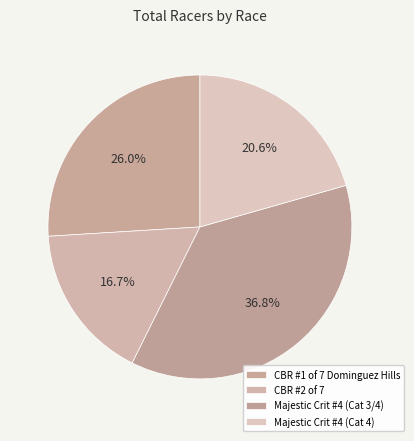

The CBR #1 of 7 Dominguez Hills slice represents 26% of the pie. True or false?

True